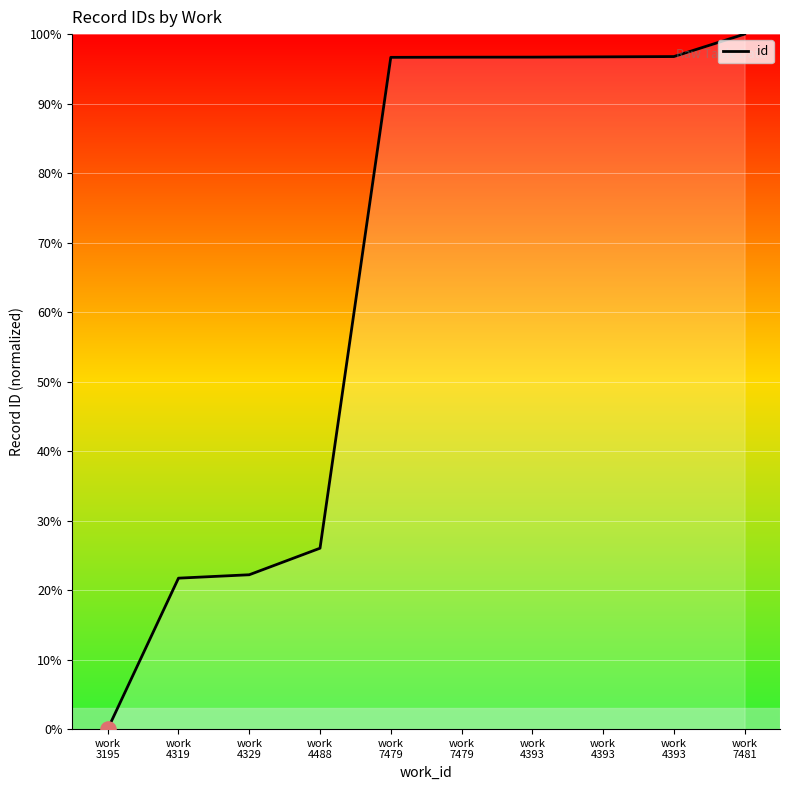

Between work
4488 and work
4329, which is larger?

work
4488